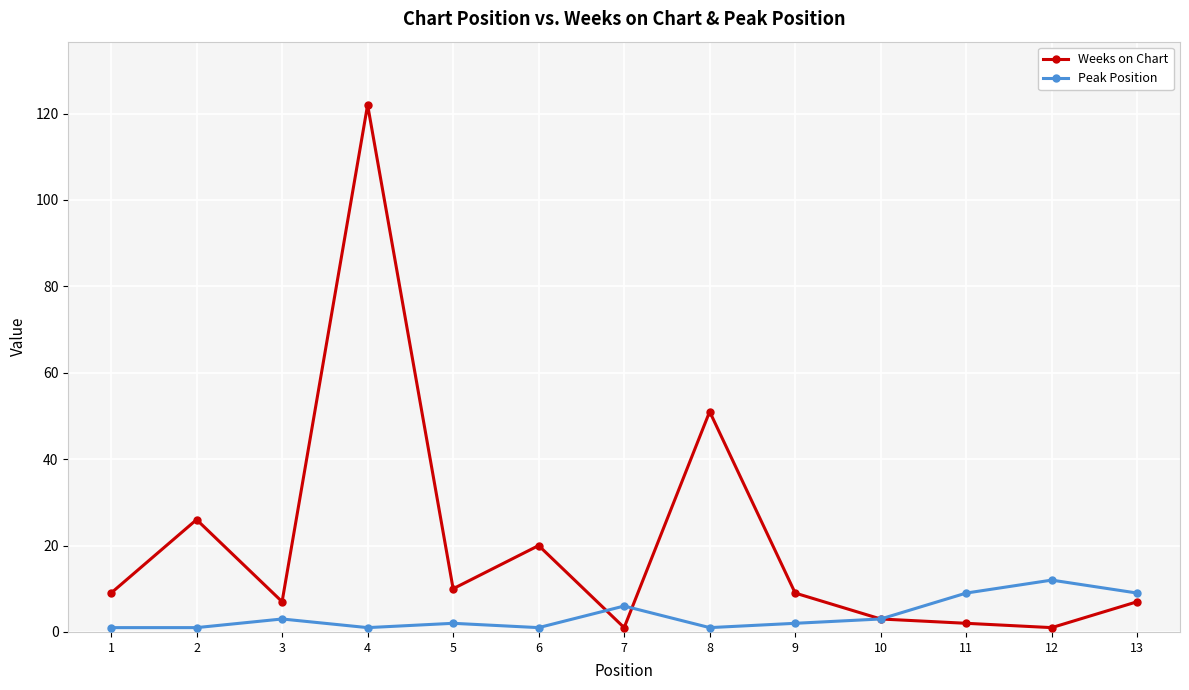

At which category does the chart reach its peak across all series?

4